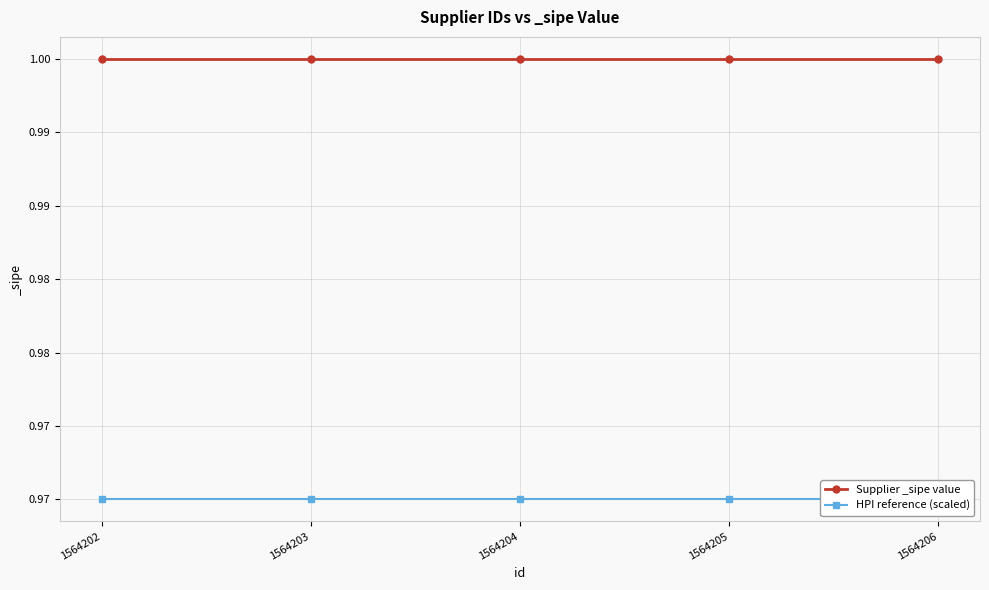

True or false: HPI reference (scaled) and Supplier _sipe value cross at least once.

False